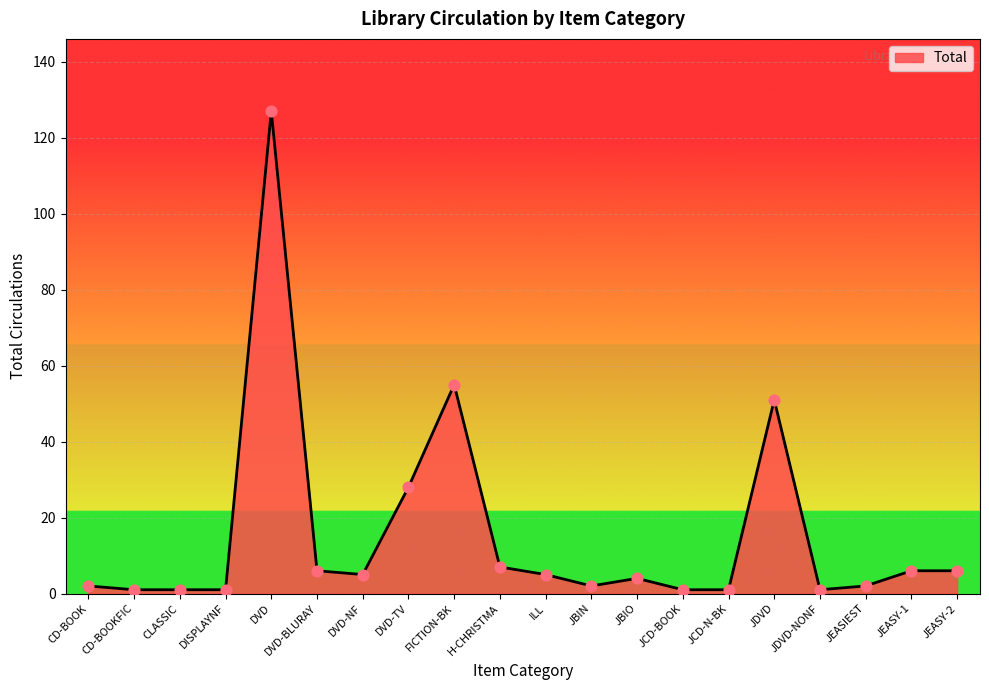

What is the ratio of the value at DVD to the value at CD-BOOK?

63.5